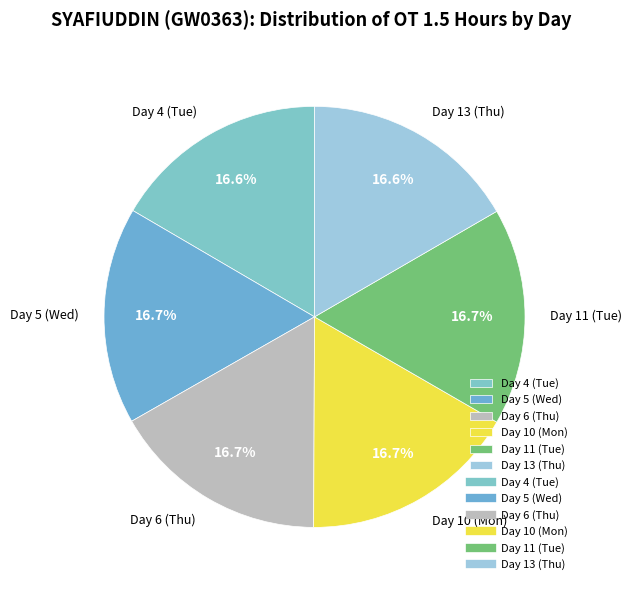

Approximately how many times larger is the value at Day 10 (Mon) compared to Day 6 (Thu)?

1.0